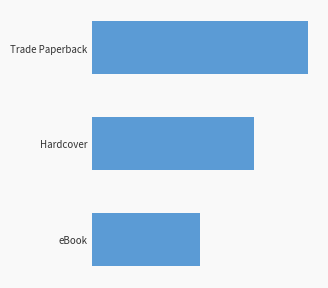

Are the bars horizontal?

Yes